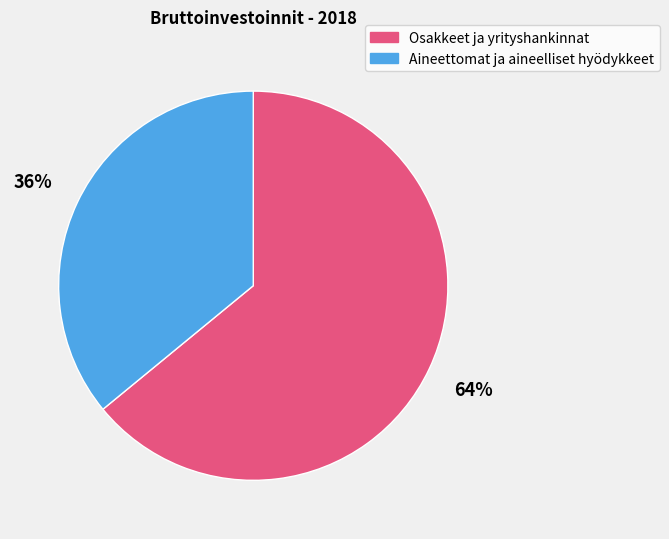

Count the number of slices in the pie.

2